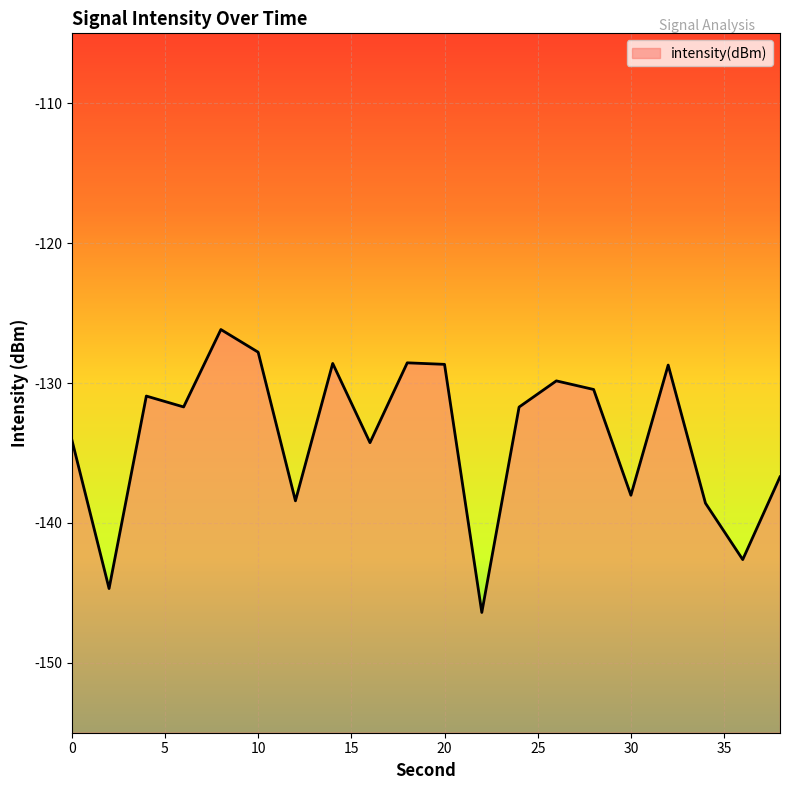

At which label does the data first exceed -131?

4